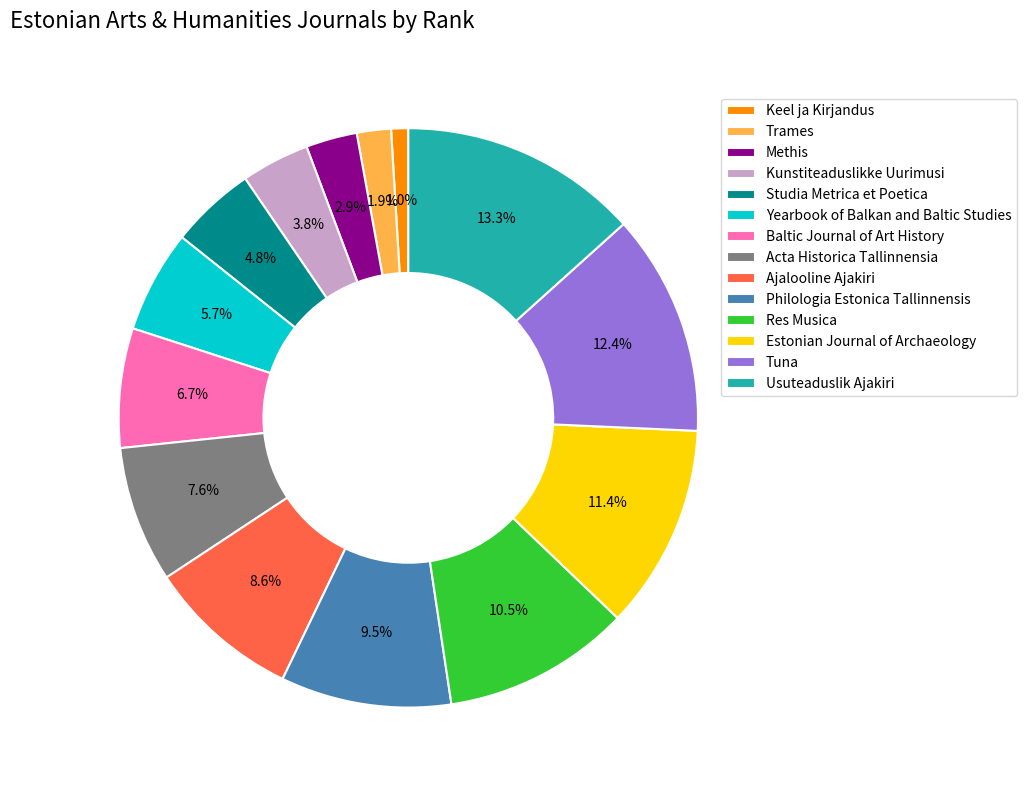

To the nearest percent, what is the average slice percentage?

7%